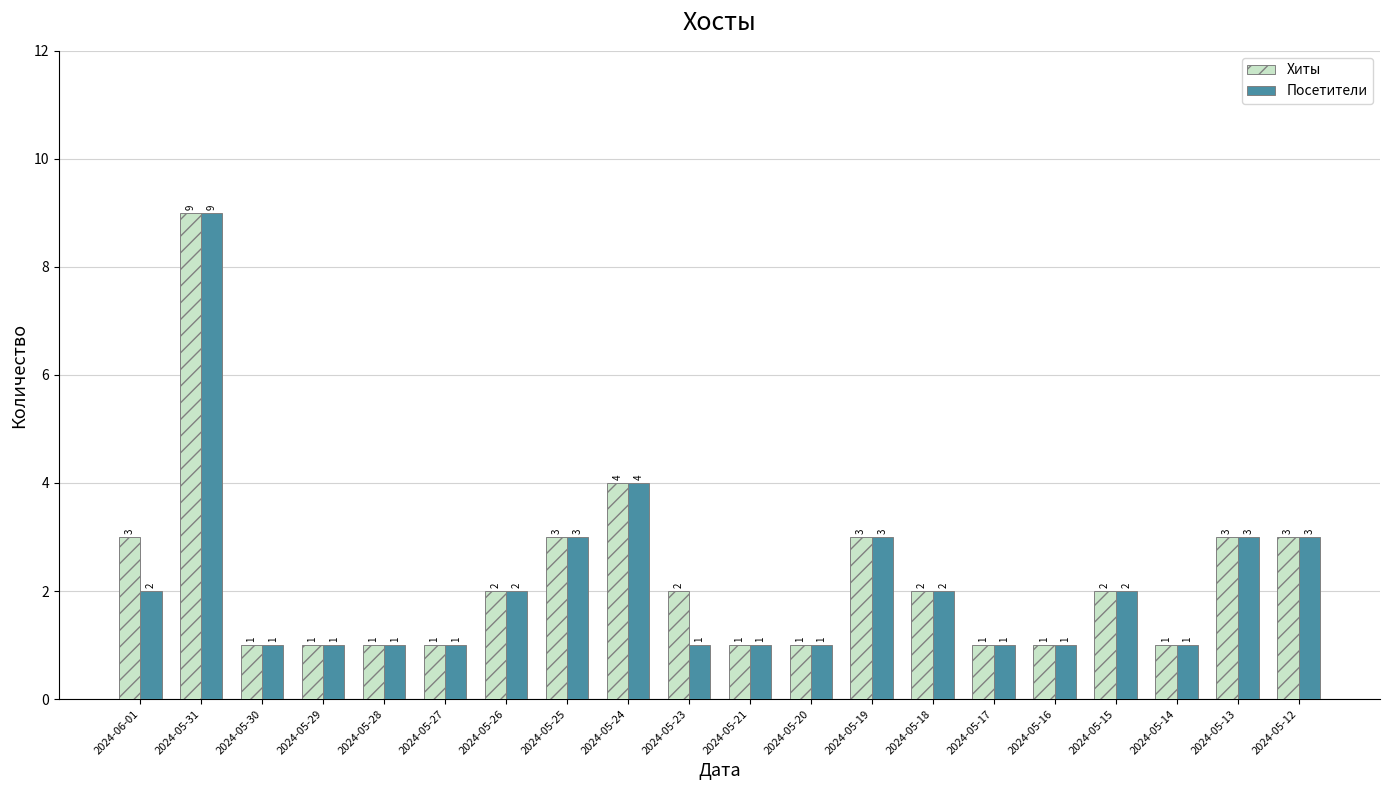

Rank the series by their average value, from highest to lowest.

Хиты, Посетители